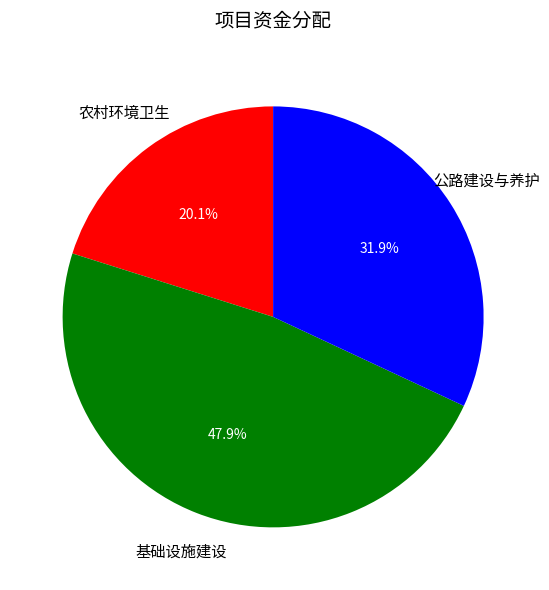

To the nearest percent, what is the difference between the largest and smallest slice percentages?

28%